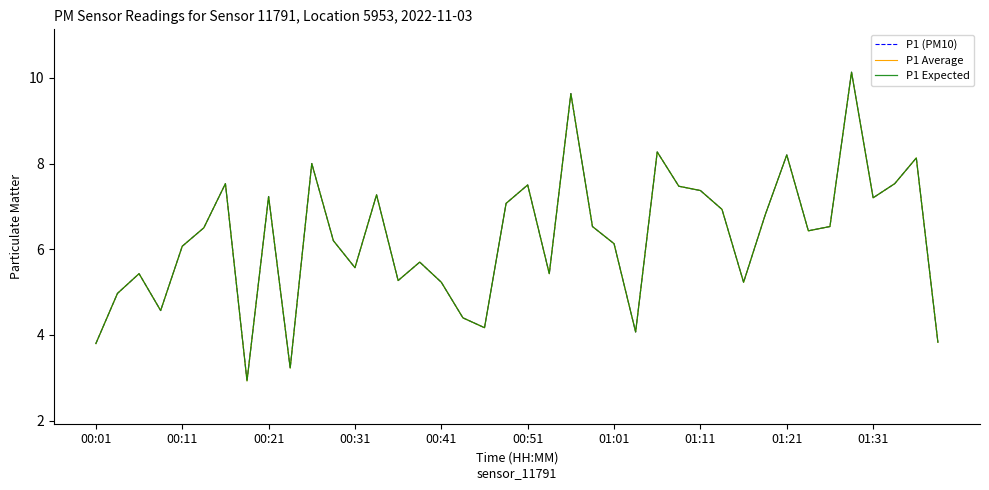

Rank the series by their maximum value, from highest to lowest.

P1 (PM10), P1 Average, P1 Expected